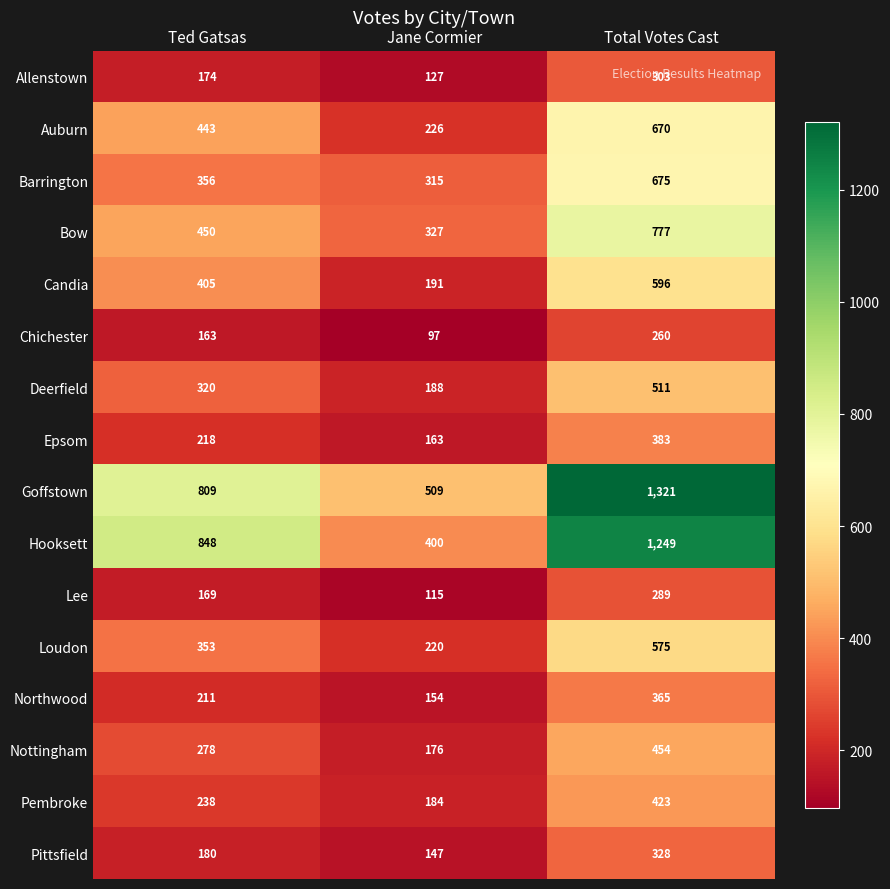

What is the average value of the Candia series?

397